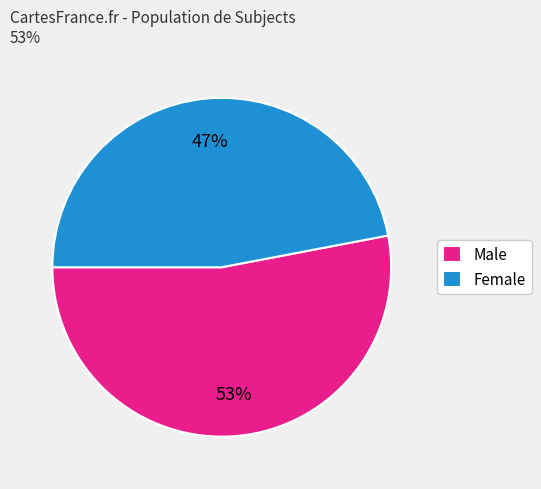

Do Female and Male together represent more than half of the pie?

Yes